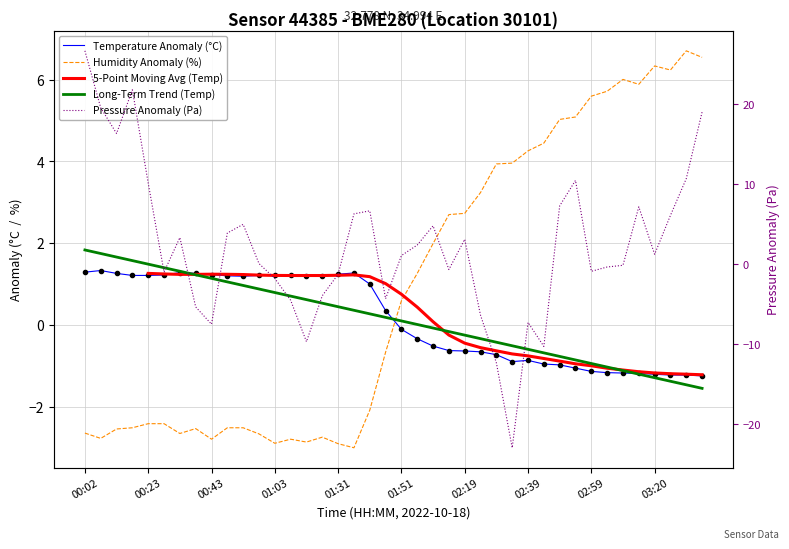

What is the value of the Pressure Anomaly (Pa) point at the 29th from the left?

-7.3